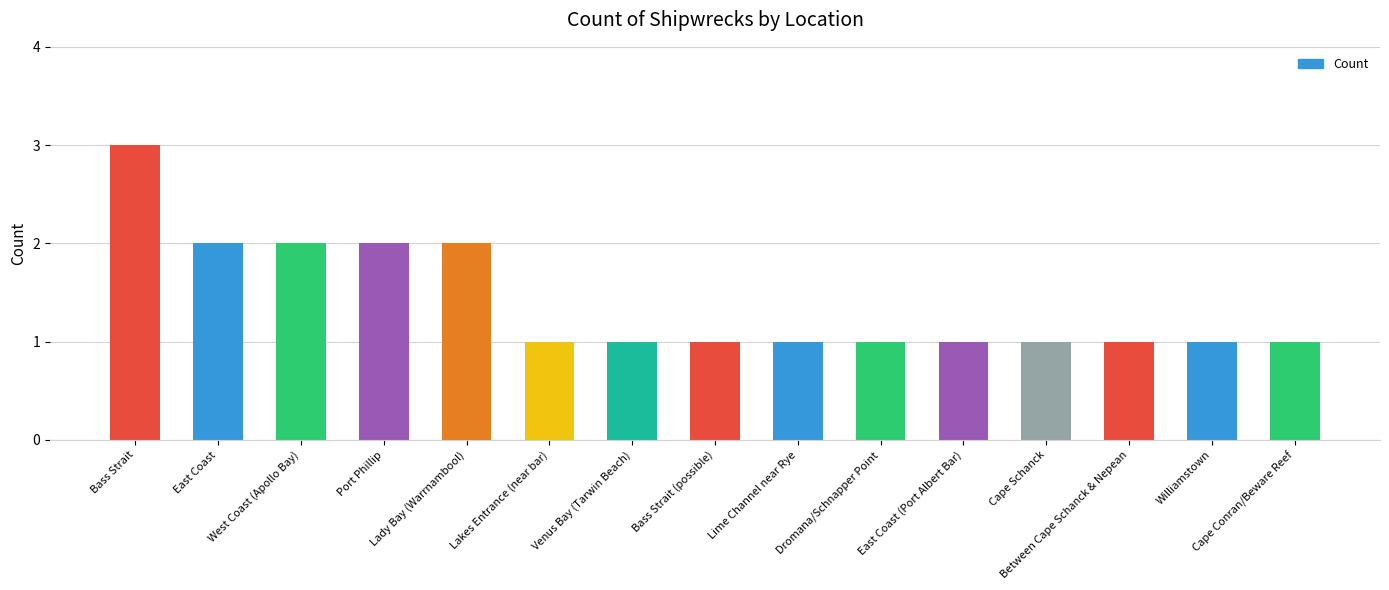

What is the ratio of the value at Williamstown to the value at Dromana/Schnapper Point?

1.0